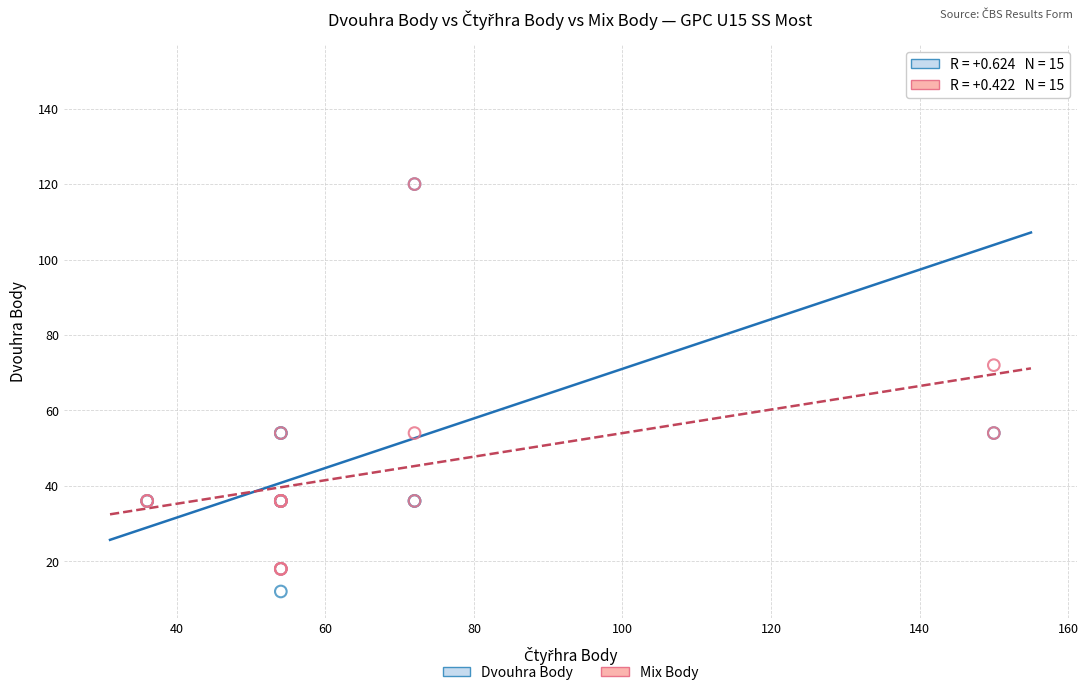

Which series reaches the maximum Y coordinate?

Dvouhra Body